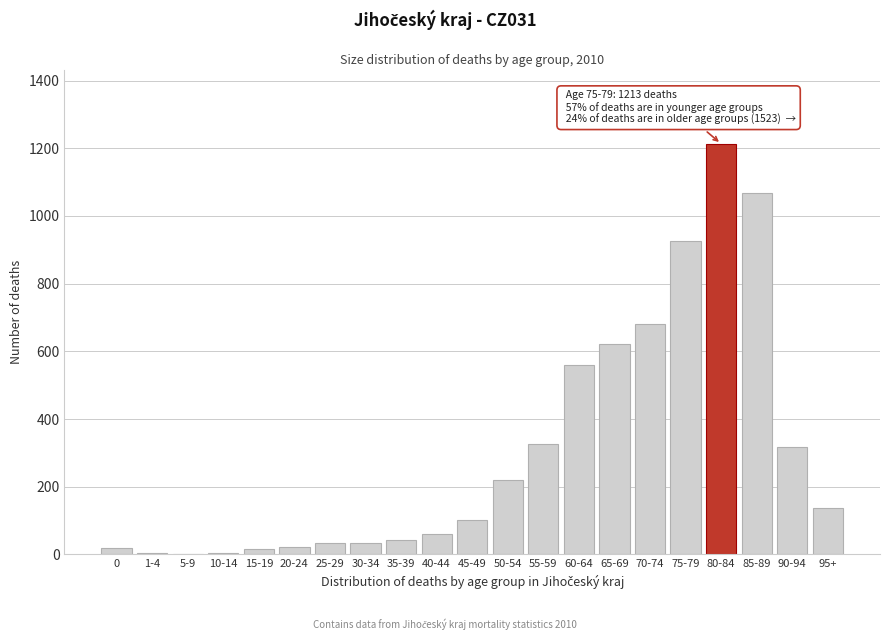

Which has a higher value, 45-49 or 35-39?

45-49